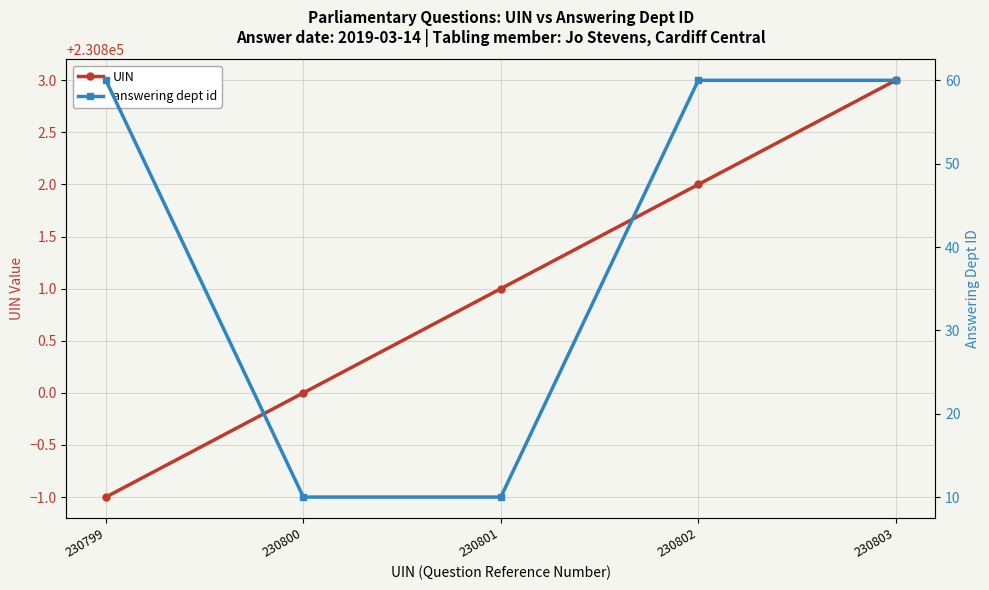

List the series in order of their peak value, lowest first.

answering dept id, UIN